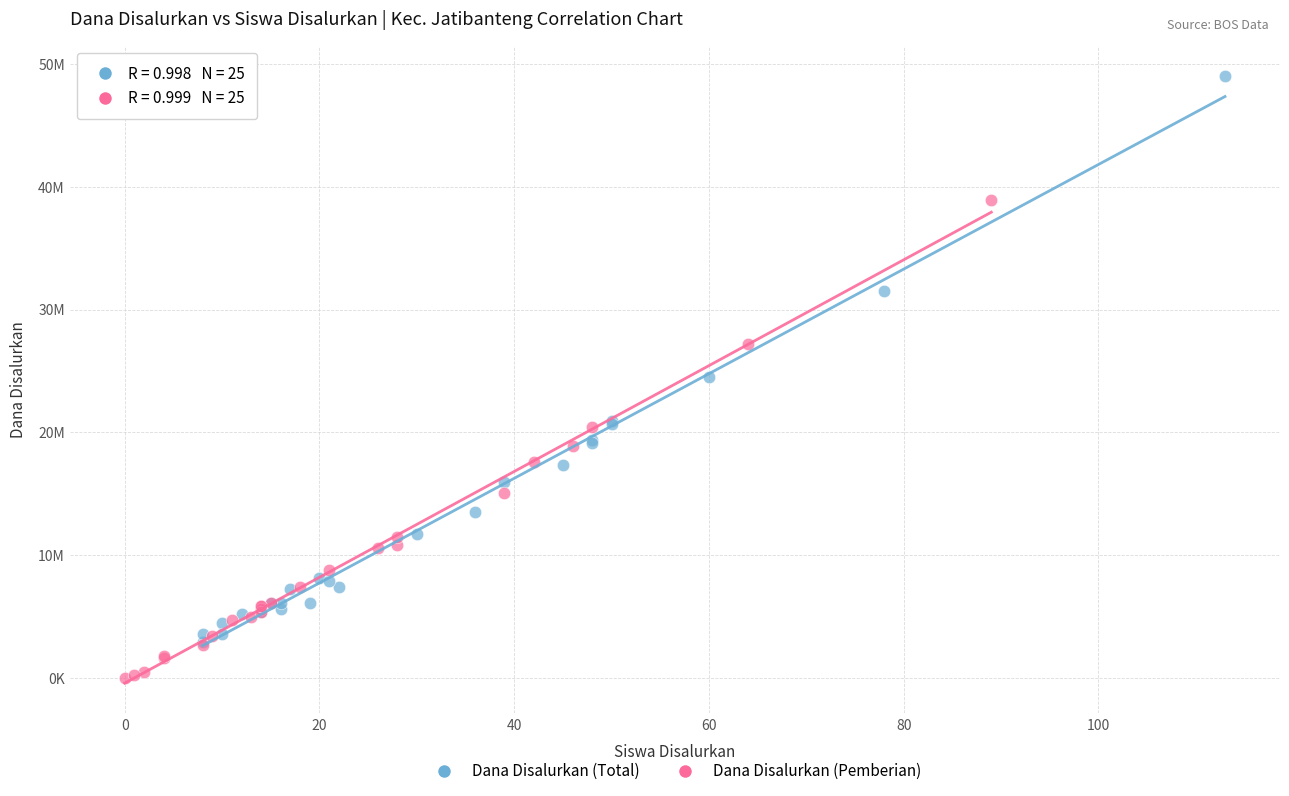

What are all the series names shown in the legend?

Dana Disalurkan (Total), Dana Disalurkan (Pemberian)